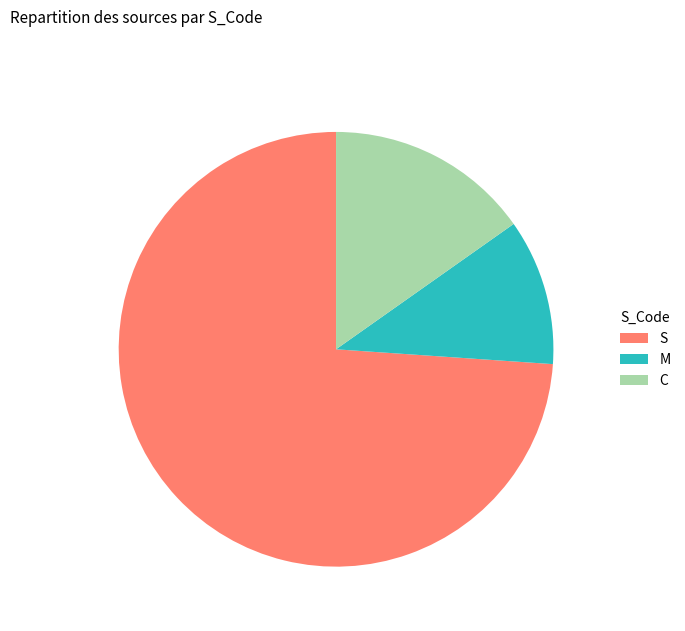

Which slice is the largest?

S